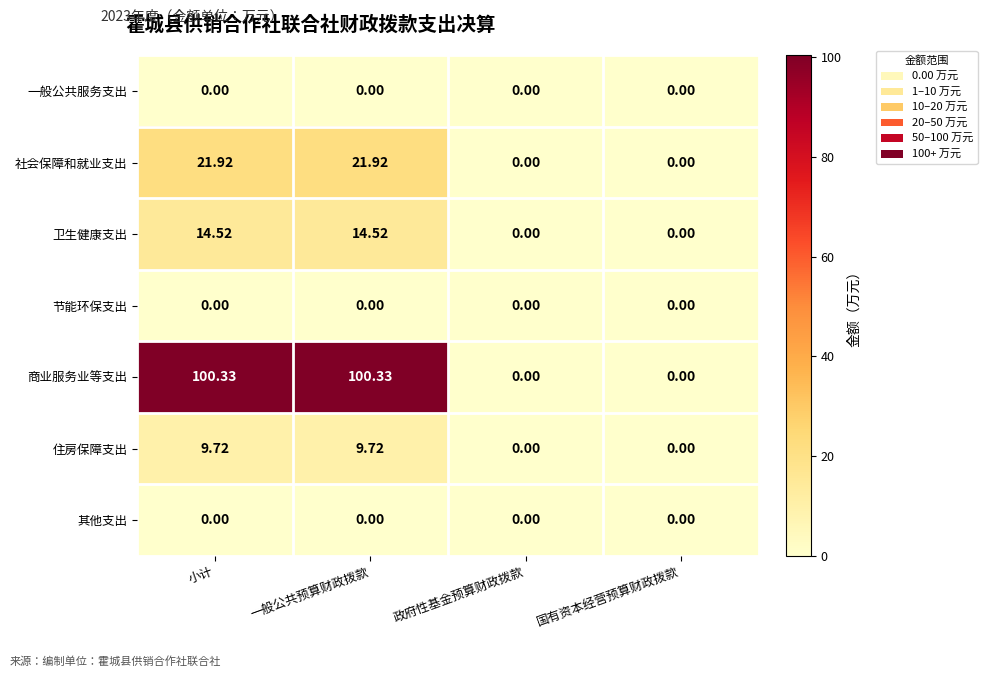

Which series has the largest range (max minus min)?

商业服务业等支出